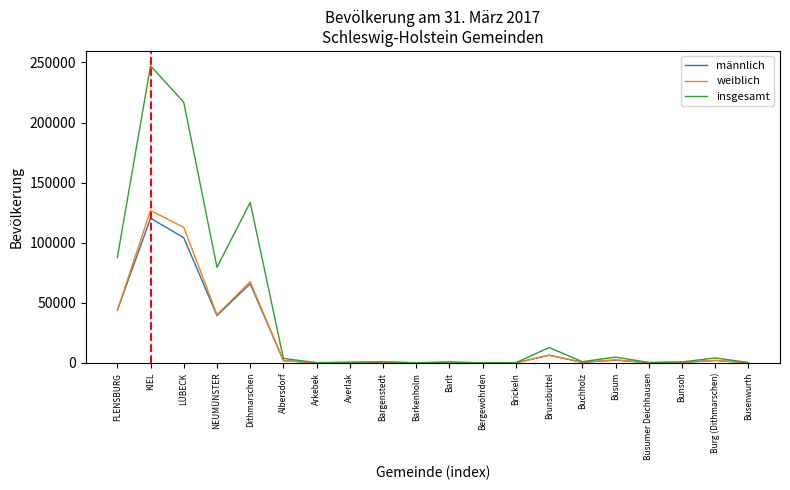

The value of insgesamt at LÜBECK is 216856. True or false?

True